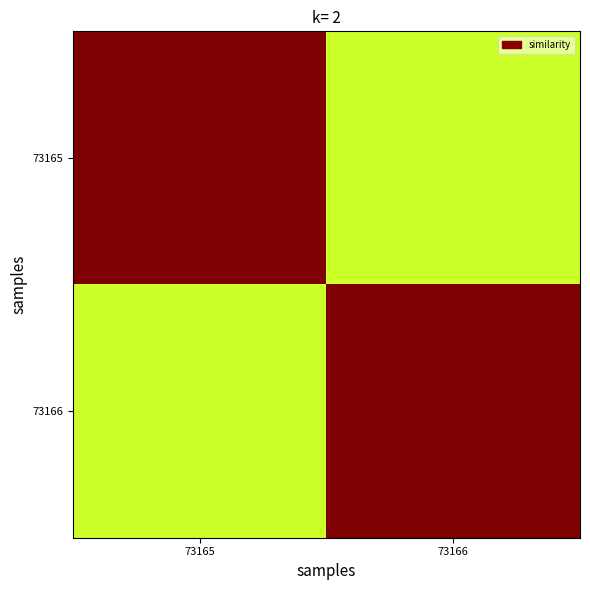

Reading left to right, what are all the values shown in this chart?

73165: 73165=1.0	73166=1.0
73166: 73165=1.0	73166=1.0